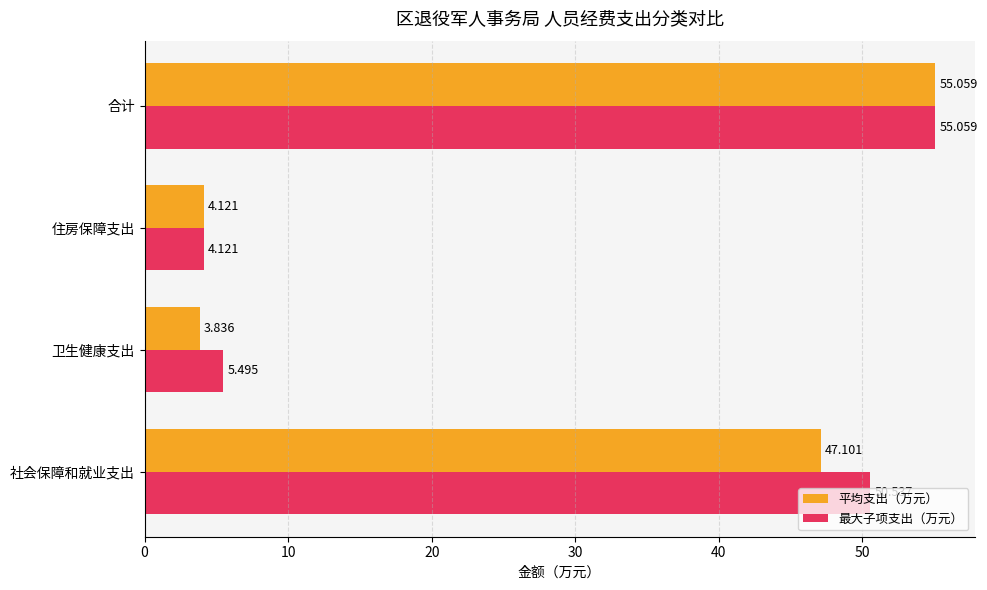

Rank the series by their average value, from lowest to highest.

平均支出（万元）, 最大子项支出（万元）